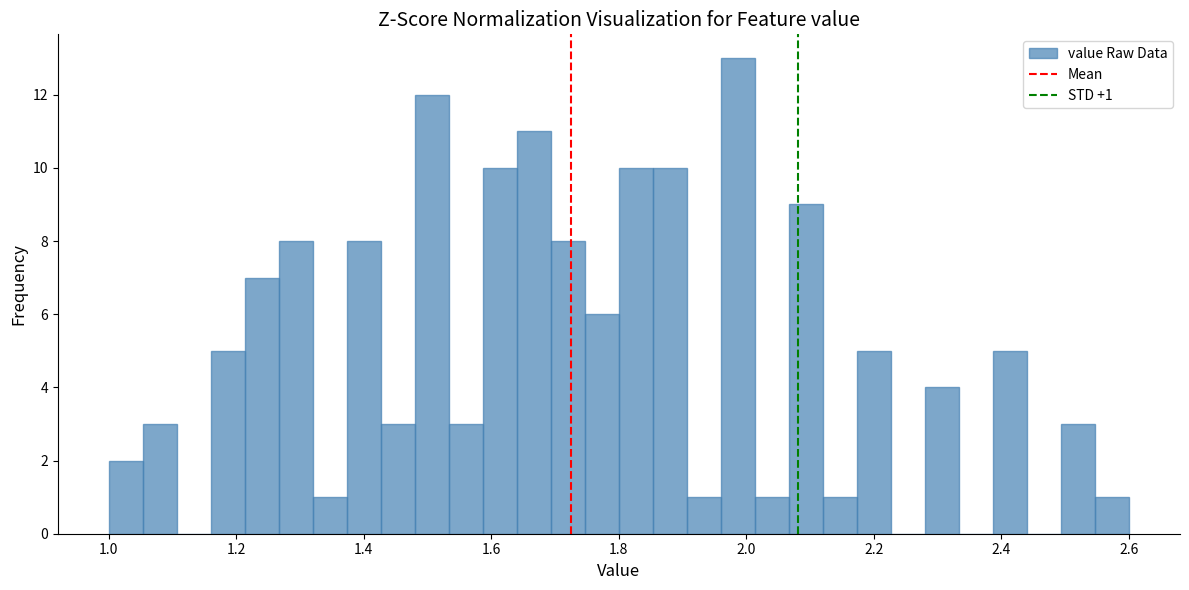

Read against the x-axis, roughly where is the centre of the tallest bar?

1.98